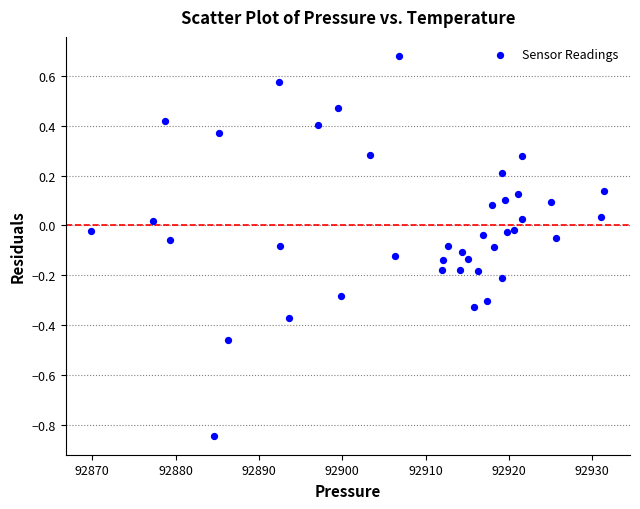

What is the range of Y values (max minus min)?

1.5